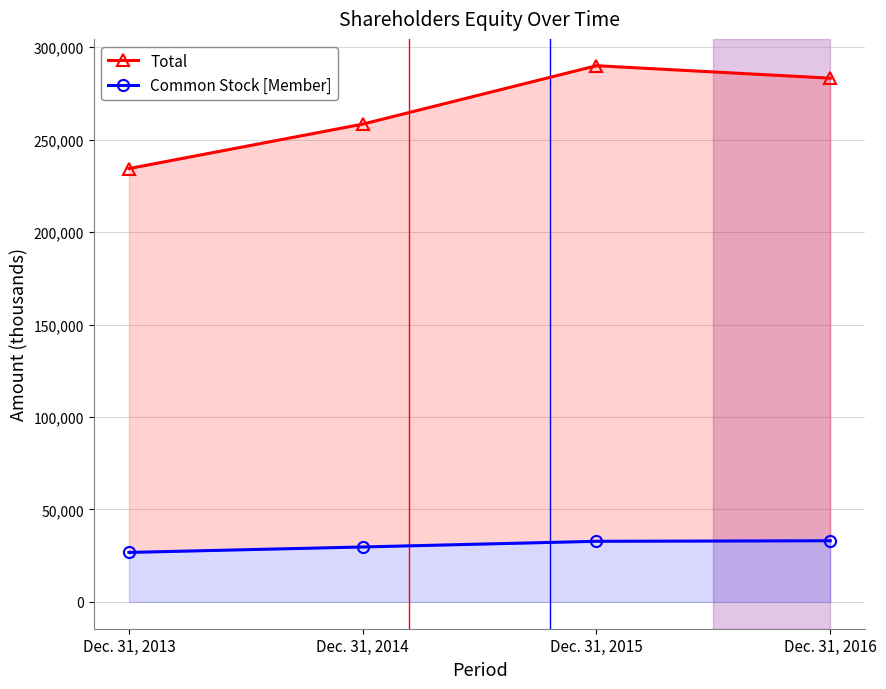

What is the difference between the Common Stock [Member] values at Dec. 31, 2014 and Dec. 31, 2016?

3352